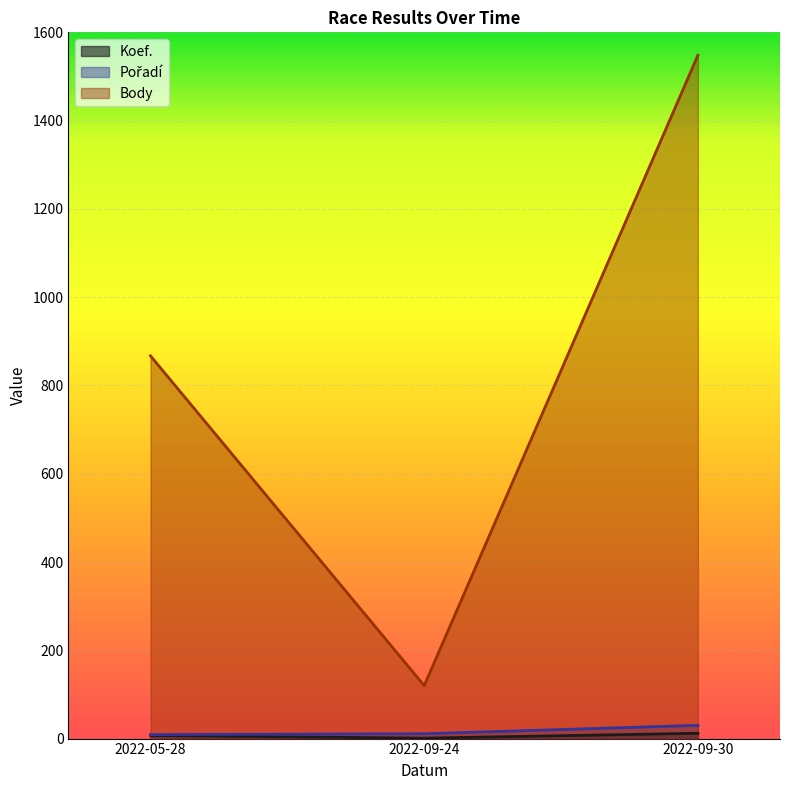

What is the greatest value displayed?

1548